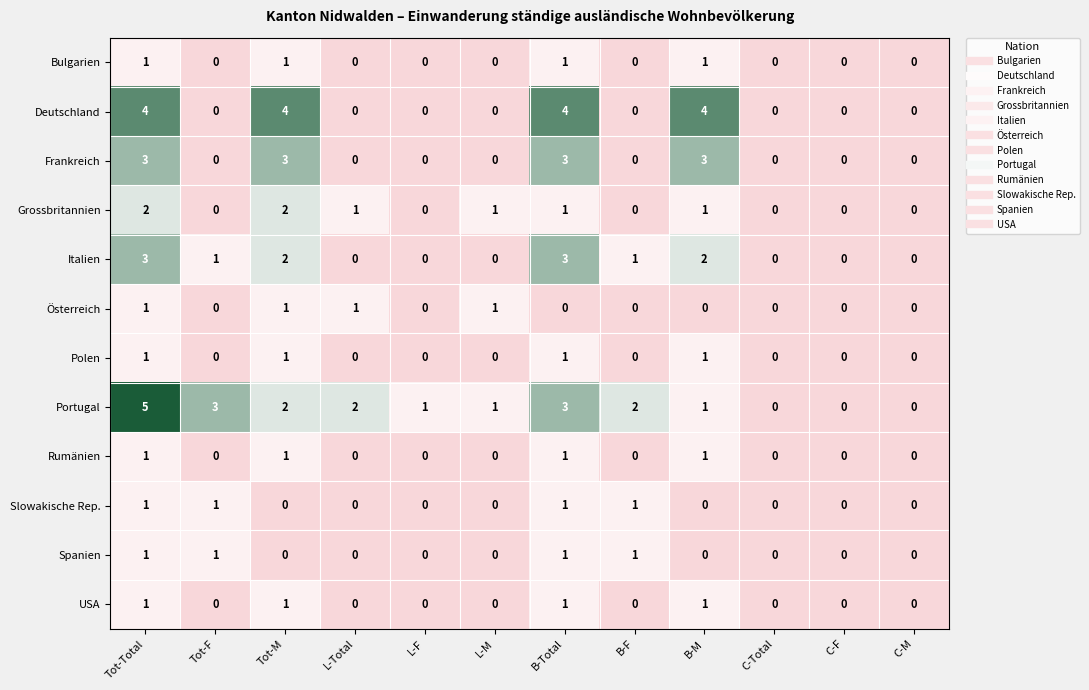

At which category is the sum across all series the highest?

Tot-Total